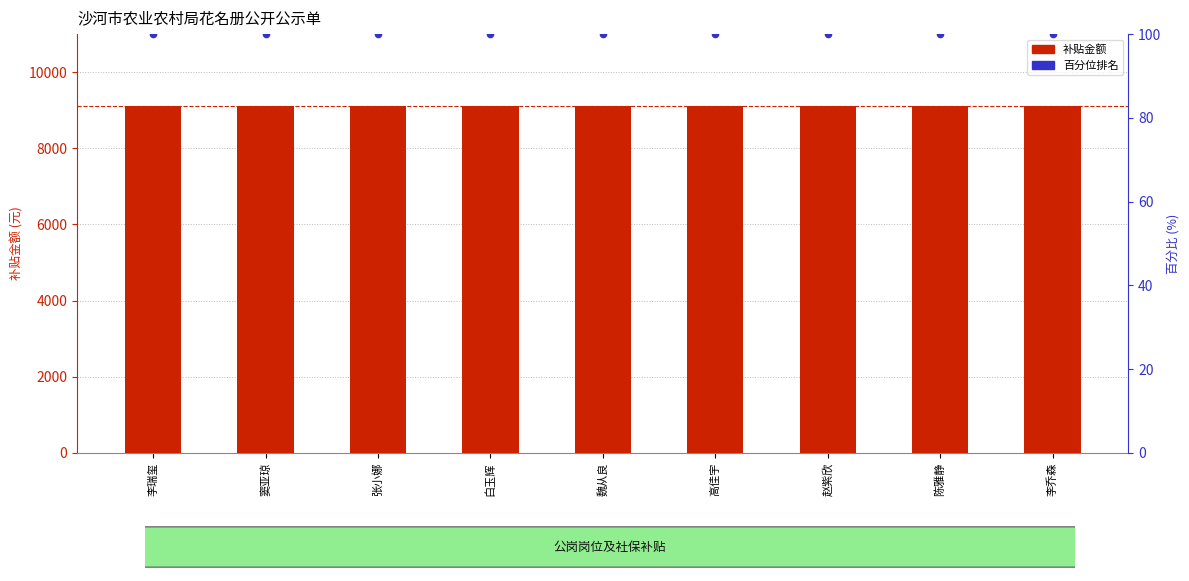

Is the value of 补贴金额 at 李乔森 greater than the value of 百分位排名 at 魏从良?

Yes